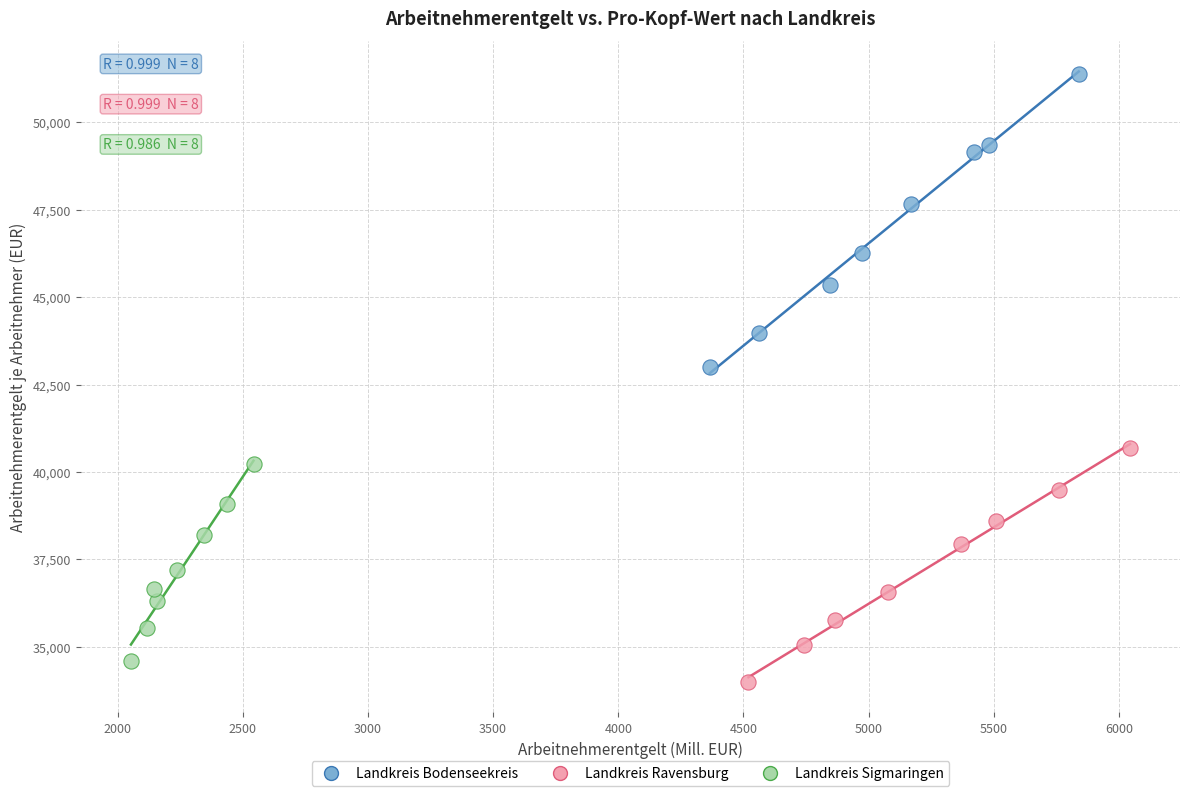

Which series contains the highest Y value?

Landkreis Bodenseekreis